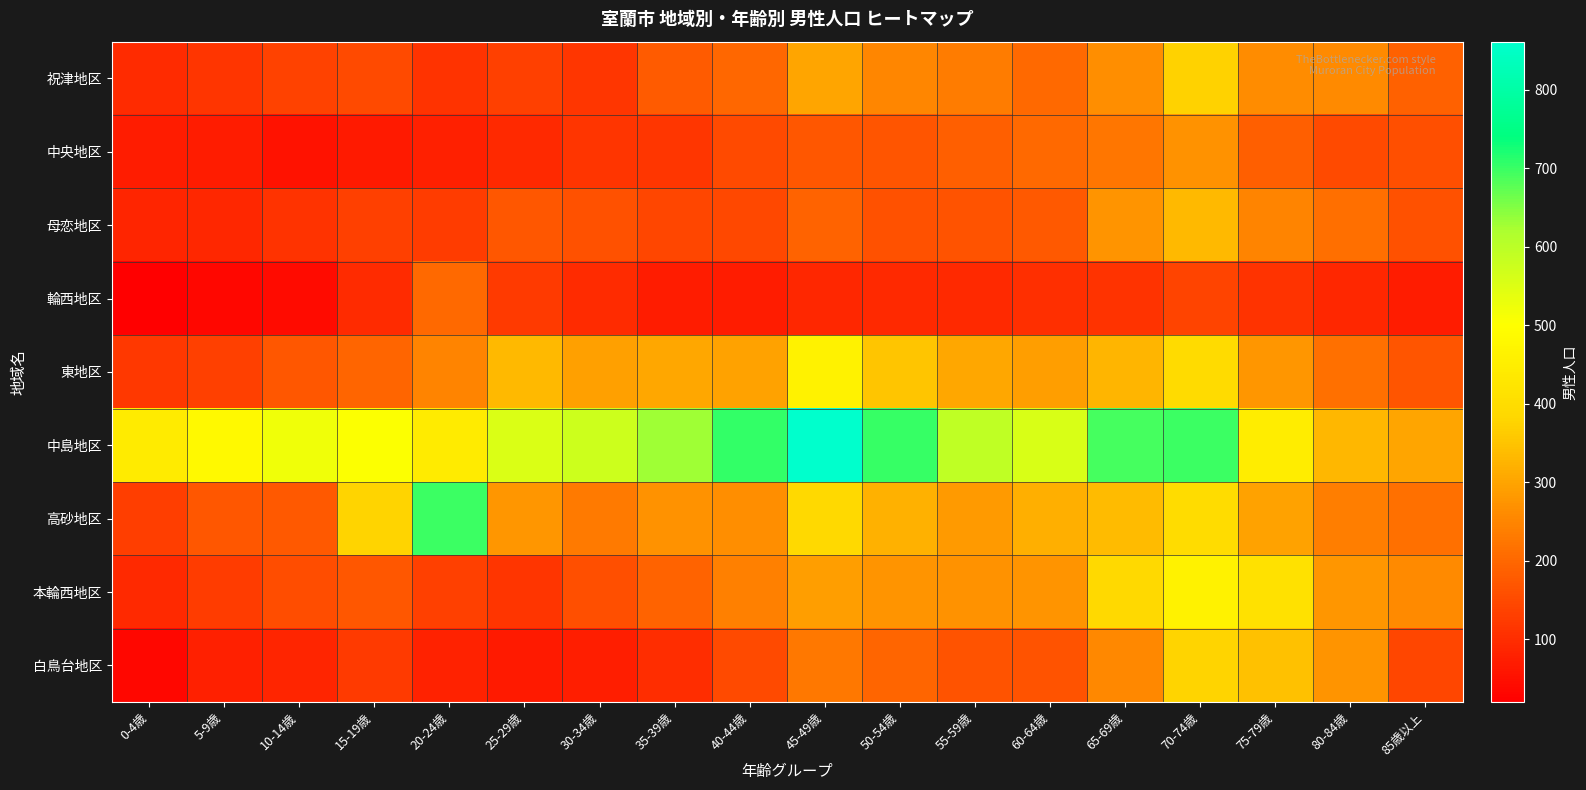

List the series in order of their peak value, highest first.

中島地区, 高砂地区, 東地区, 本輪西地区, 白鳥台地区, 祝津地区, 母恋地区, 中央地区, 輪西地区